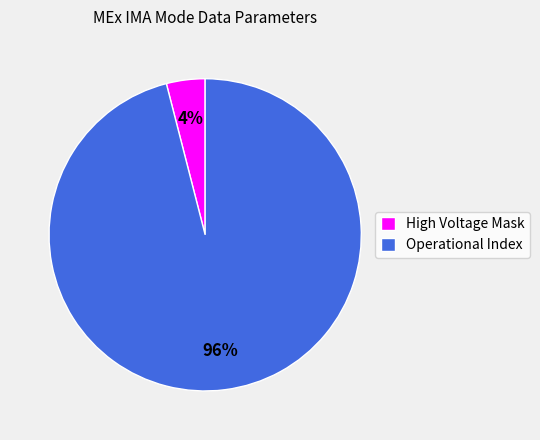

Is the sum of Operational Index and High Voltage Mask greater than half?

Yes